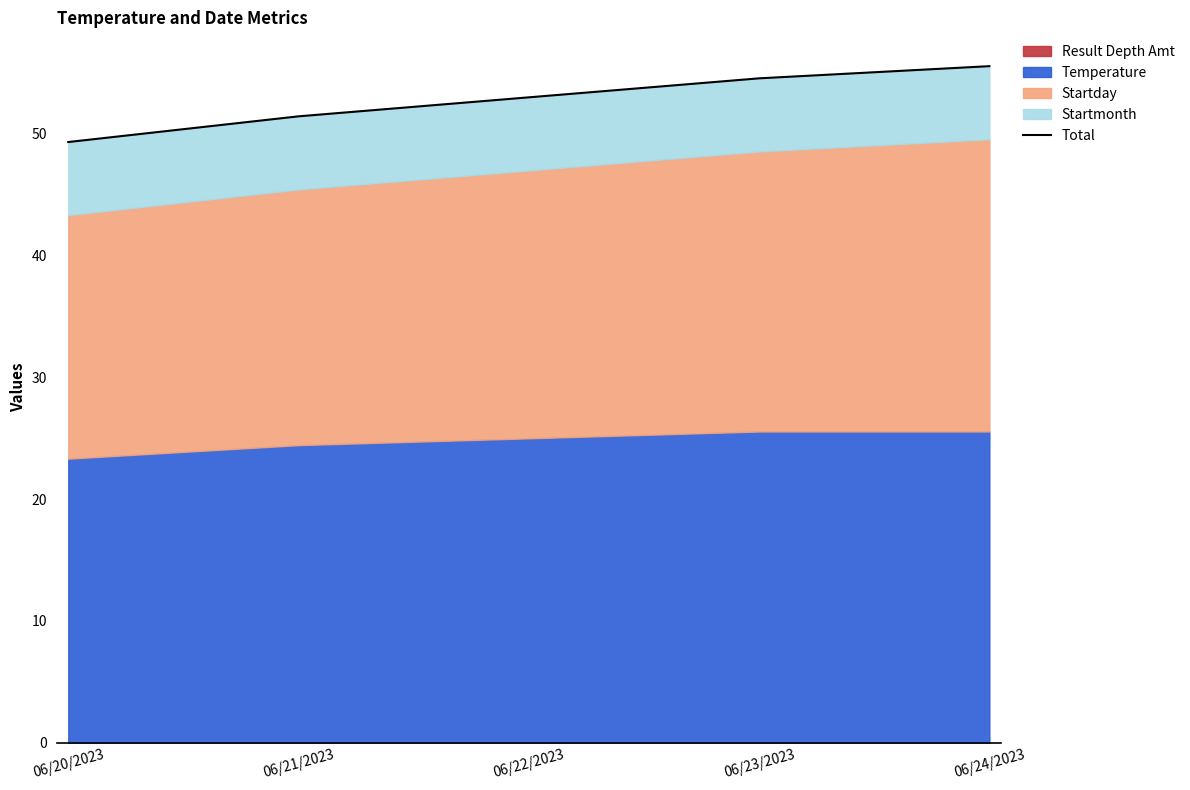

True or false: the data shows 53.0 at 06/22/2023.

True